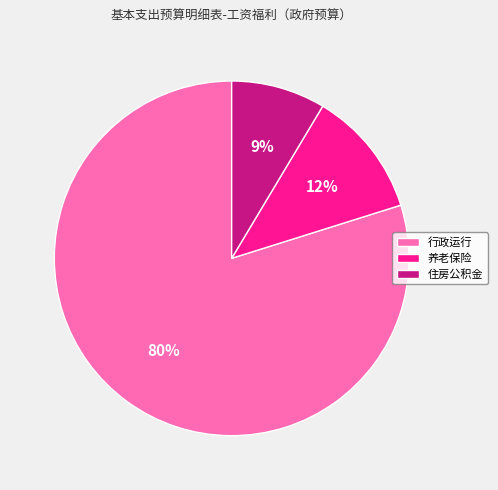

True or false: 住房公积金 accounts for 3% of the total.

False